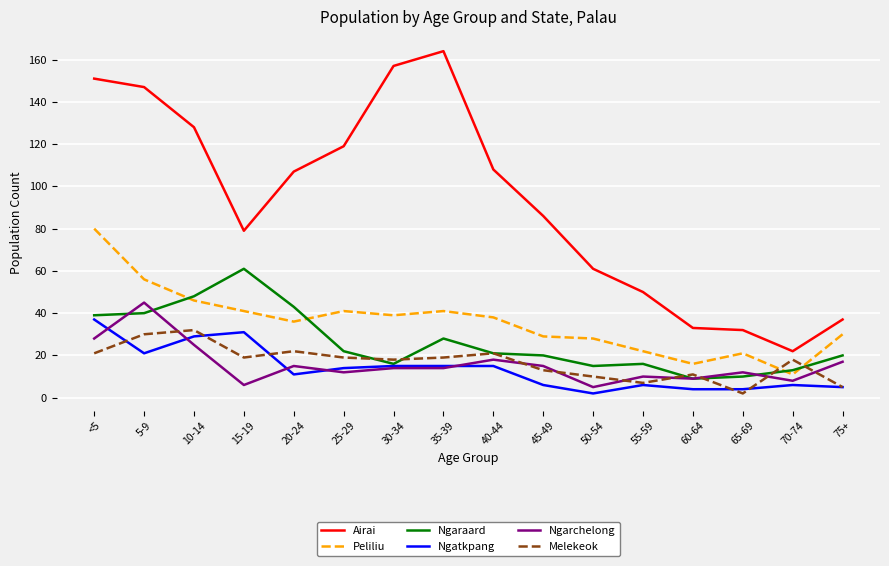

Where is the first local maximum for Airai?

35-39